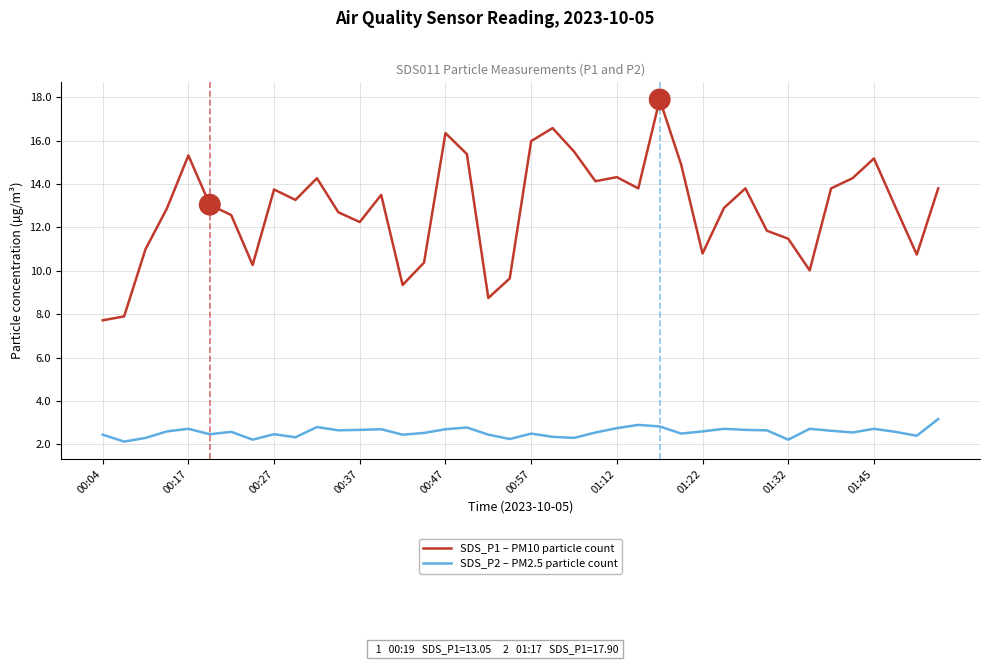

What is the greatest value displayed?

17.9